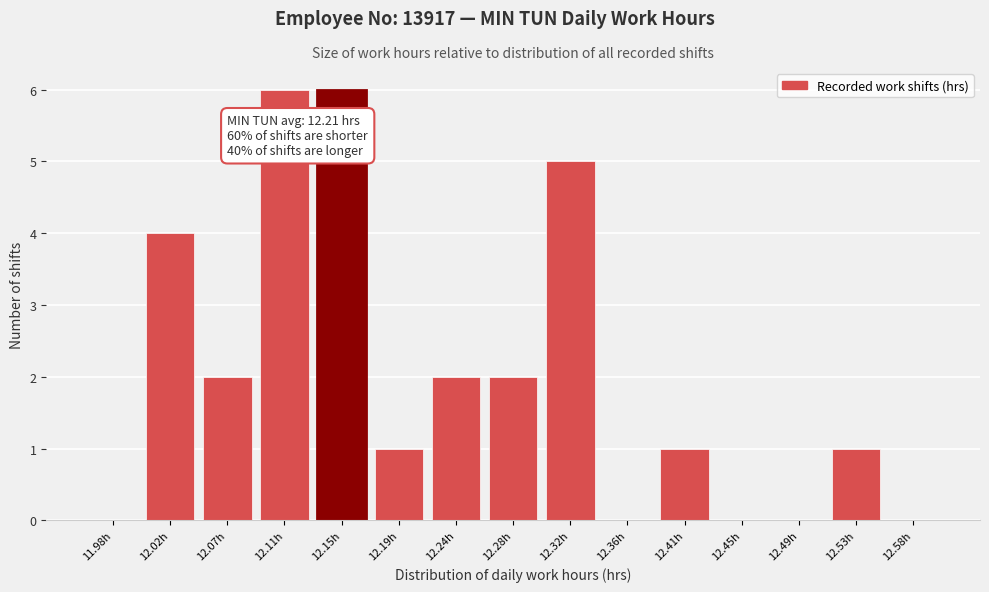

Reading left to right, list all the values displayed in this chart.

11.98h=0	12.02h=4	12.07h=2	12.11h=6	12.15h=6	12.19h=1	12.24h=2	12.28h=2	12.32h=5	12.36h=0	12.41h=1	12.45h=0	12.49h=0	12.53h=1	12.58h=0